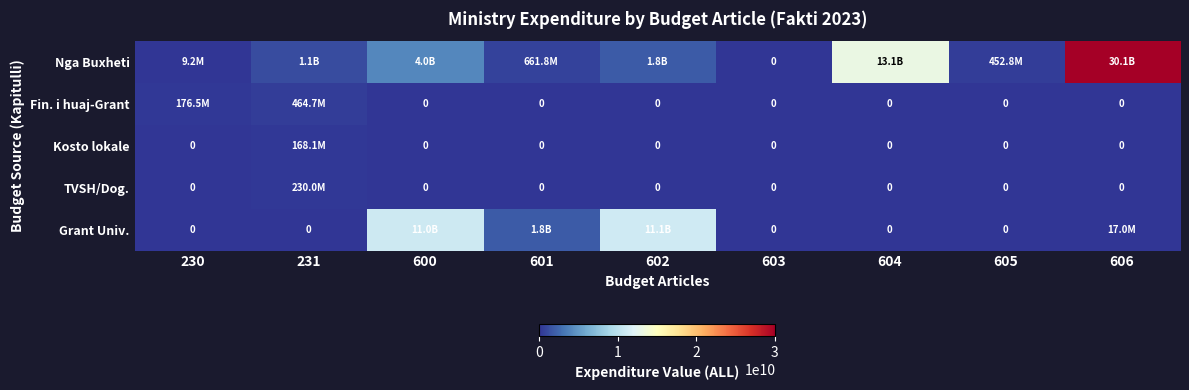

What is the average value of the TVSH/Dog. series?

25558151.3